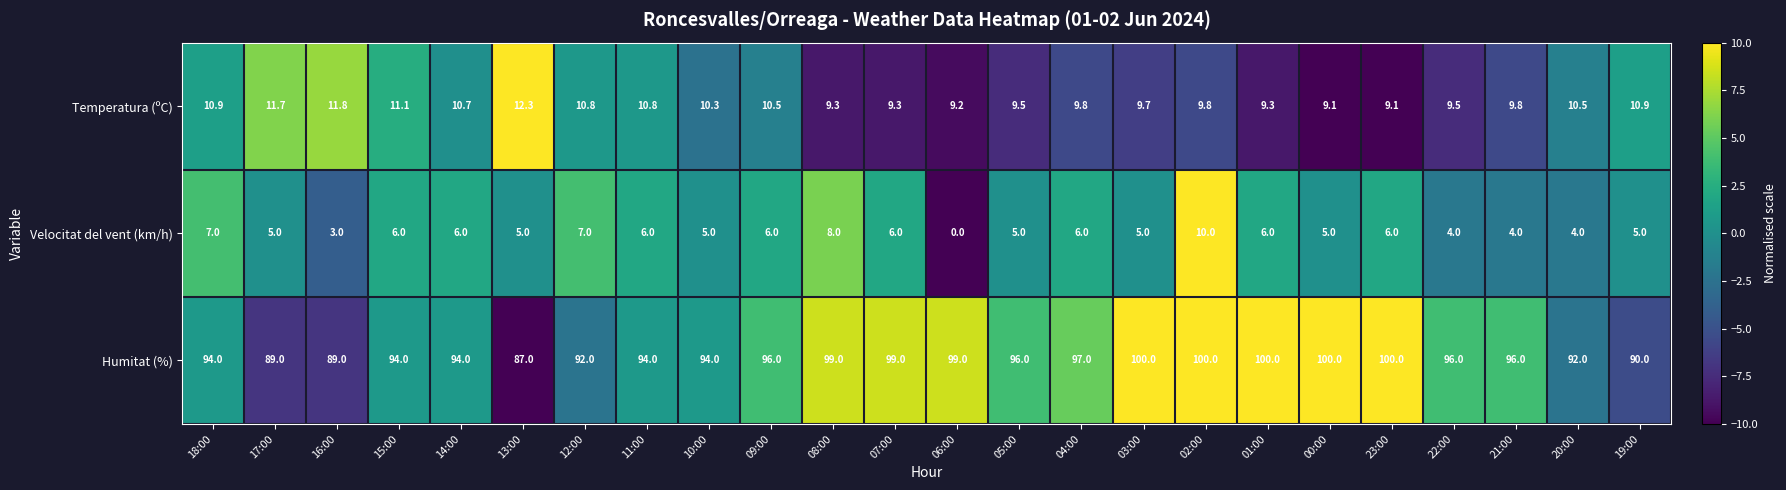

What is the approximate value of Humitat (%) at 02:00?

100.0